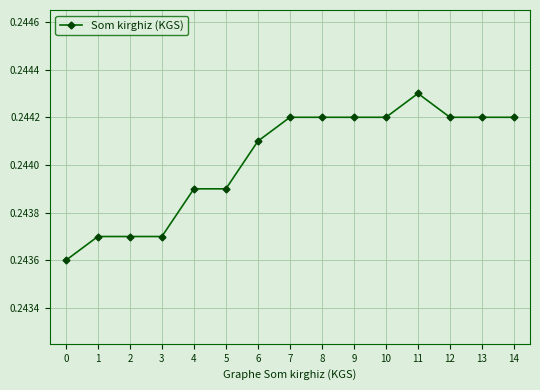

The chart shows a value of 0.1 at 6. True or false?

False